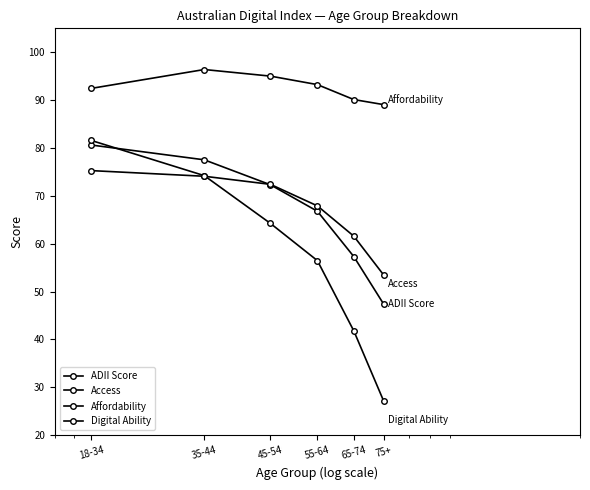

What is the label of the 3rd point from the left?

45-54